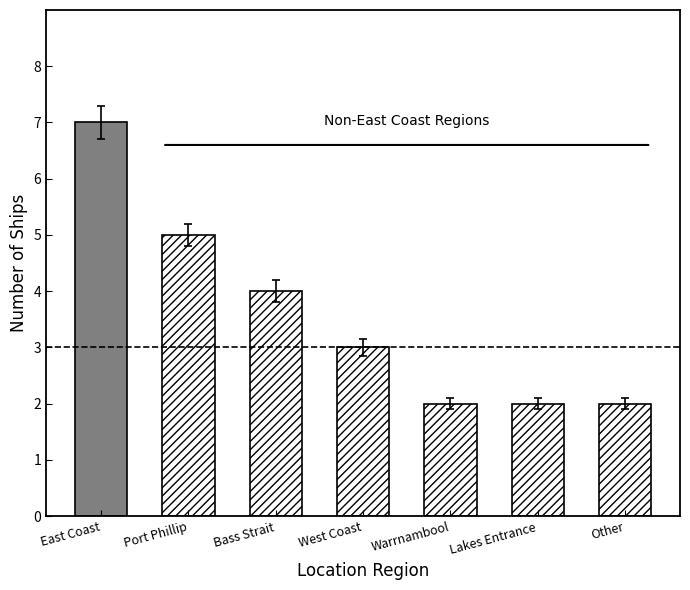

Does the chart contain any negative values?

No